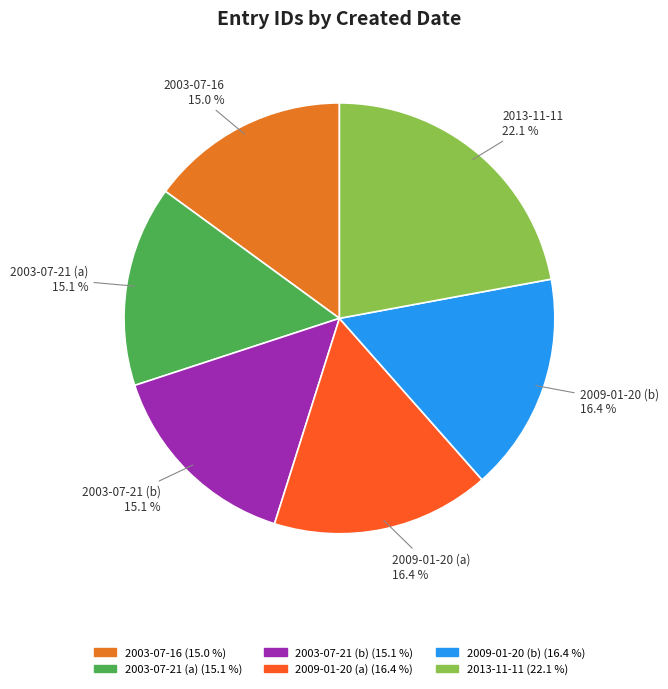

Does 2009-01-20 (b) account for over 50% of the chart?

No